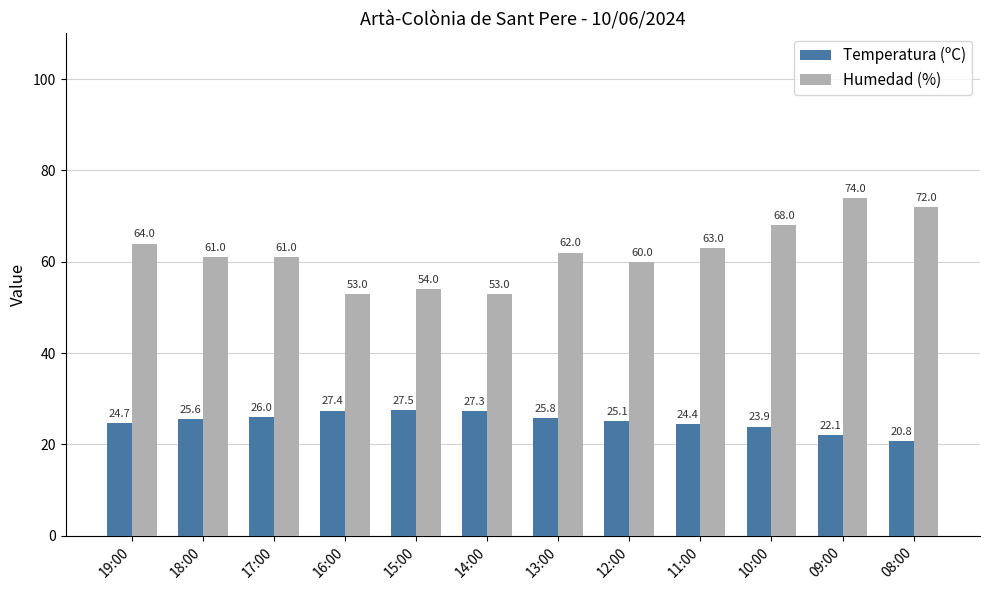

What is the spread (max minus min) of values at 14:00?

25.7